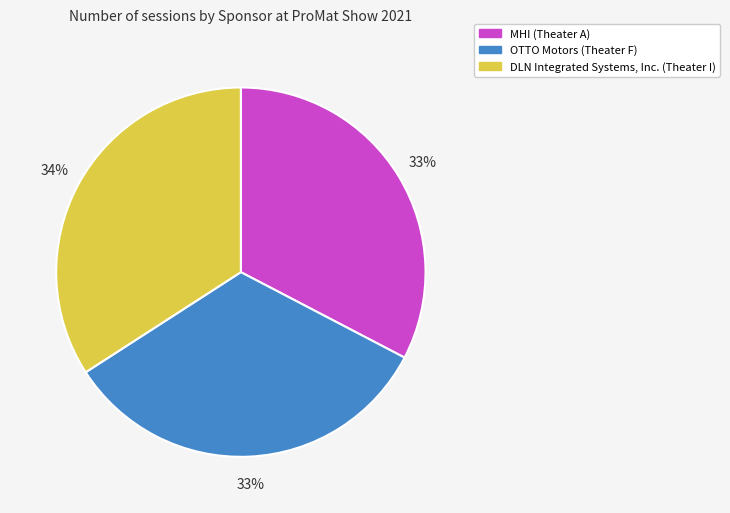

How many slices are in this pie chart?

3